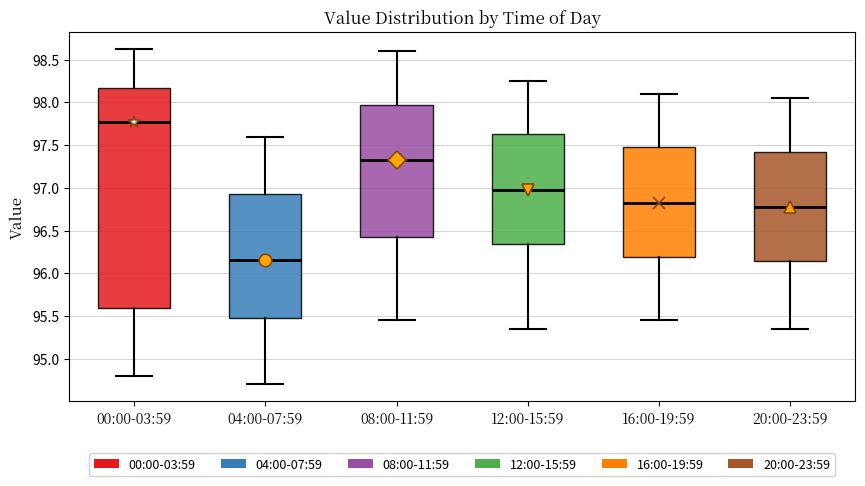

Reading left to right, transcribe this box plot: for each box, give where its median line is, the range the box spans, and where its two whiskers end, as read against the y-axis. The values are not printed on the chart, so give them approximately, as read against the axis.

00:00-03:59: median 97.75, box 95.60 to 98.15, whiskers 94.80 to 98.65
04:00-07:59: median 96.15, box 95.50 to 96.95, whiskers 94.70 to 97.60
08:00-11:59: median 97.35, box 96.45 to 98.00, whiskers 95.45 to 98.60
12:00-15:59: median 97.00, box 96.35 to 97.65, whiskers 95.35 to 98.25
16:00-19:59: median 96.85, box 96.20 to 97.50, whiskers 95.45 to 98.10
20:00-23:59: median 96.80, box 96.15 to 97.45, whiskers 95.35 to 98.05